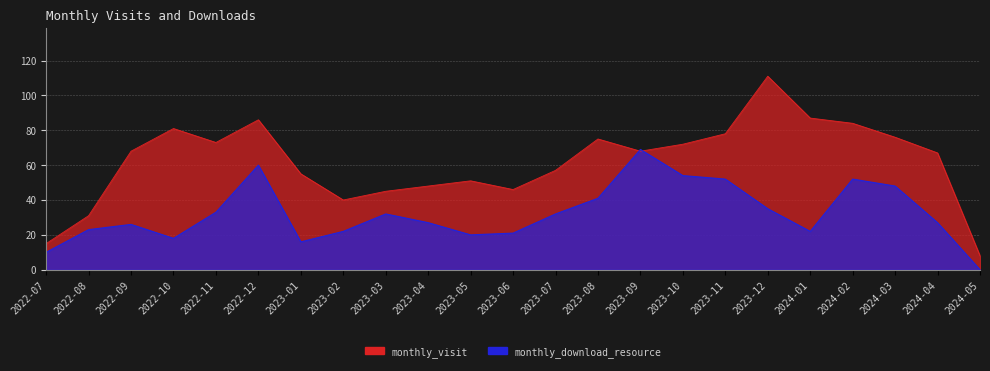

At which category does monthly_visit reach its first local valley?

2022-11